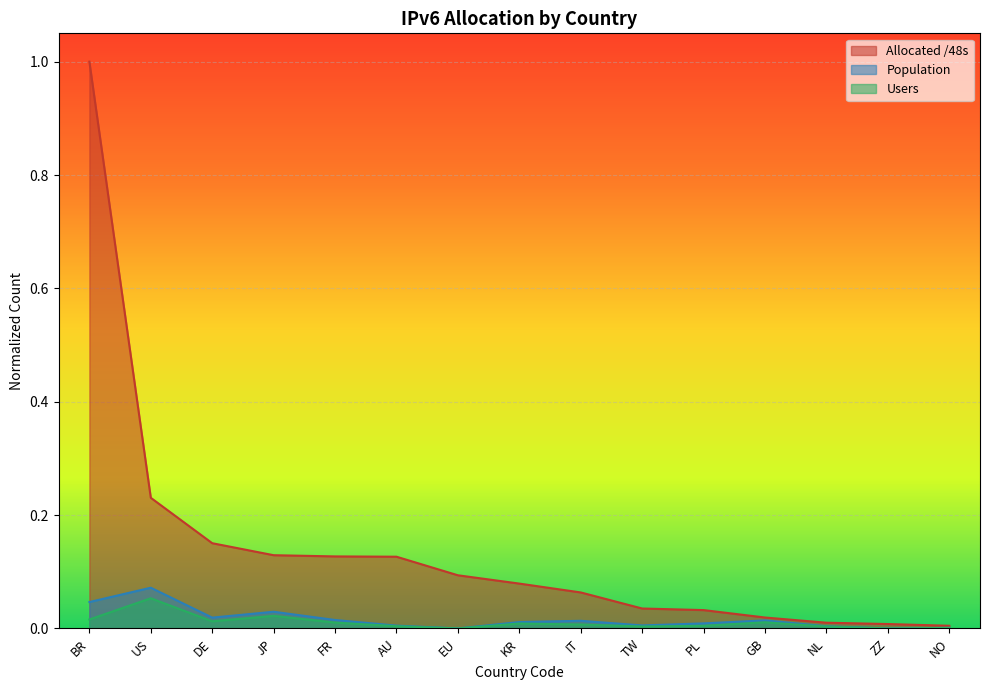

The value of Users at IT is 0.0. True or false?

False